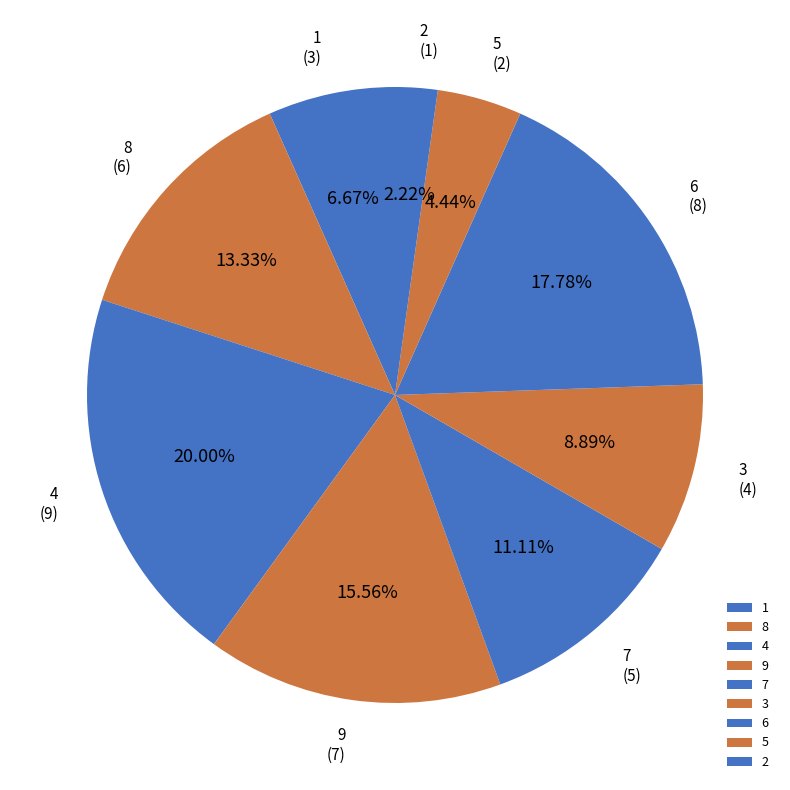

Which slice is the smallest?

2